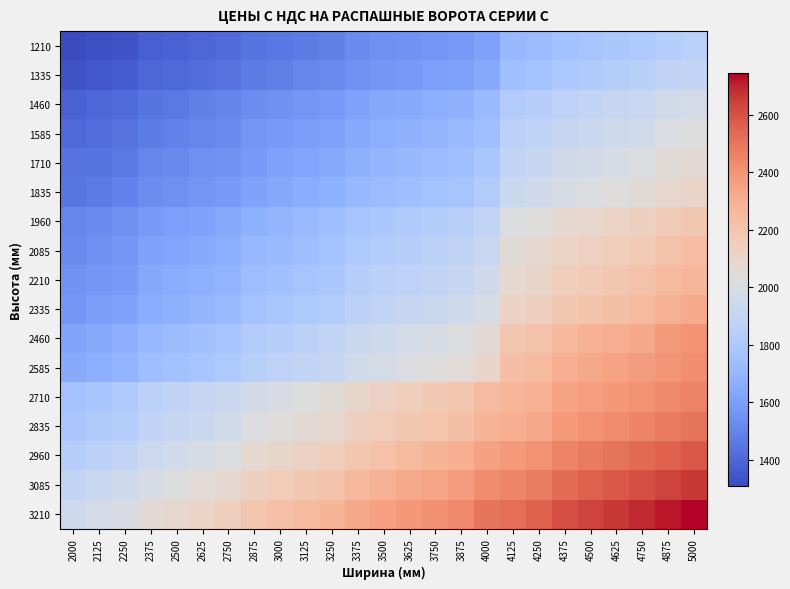

At which category does the chart reach its peak across all series?

5000